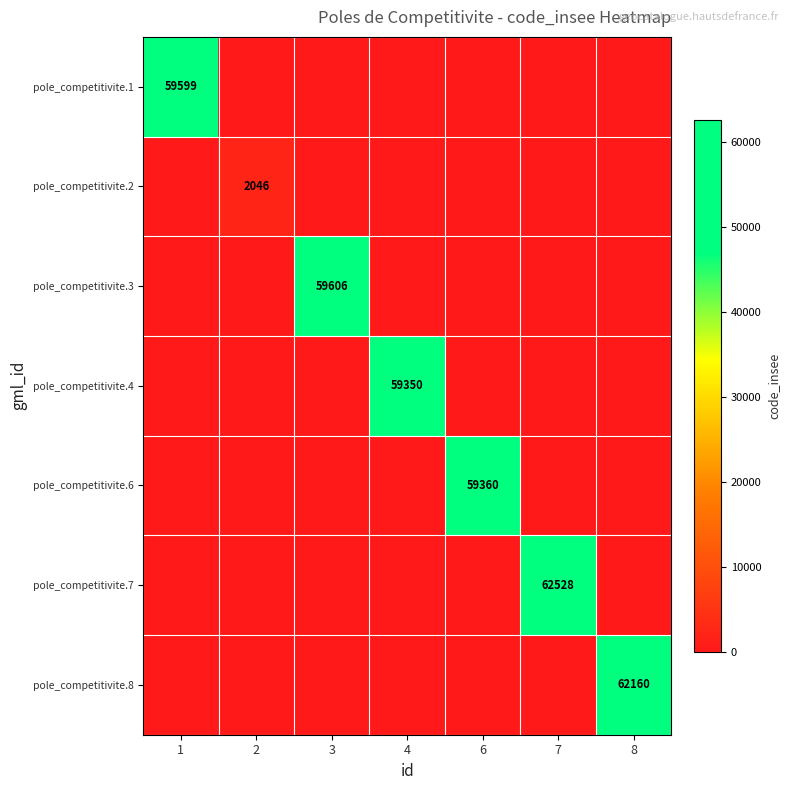

Is it true that pole_competitivite.1 equals 17652 at 1?

False